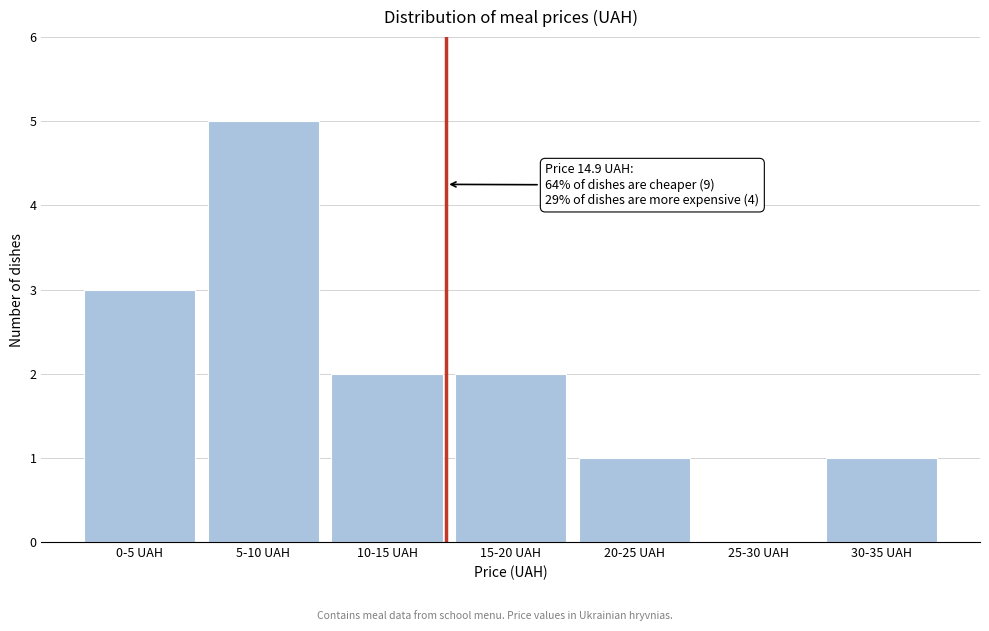

Reading right to left, what are all the values shown in this chart?

30-35 UAH=1	25-30 UAH=0	20-25 UAH=1	15-20 UAH=2	10-15 UAH=2	5-10 UAH=5	0-5 UAH=3